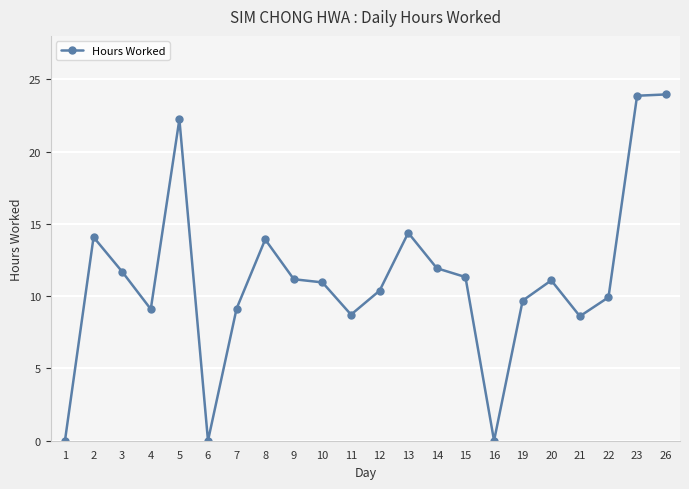

Count the number of categories in the chart.

22